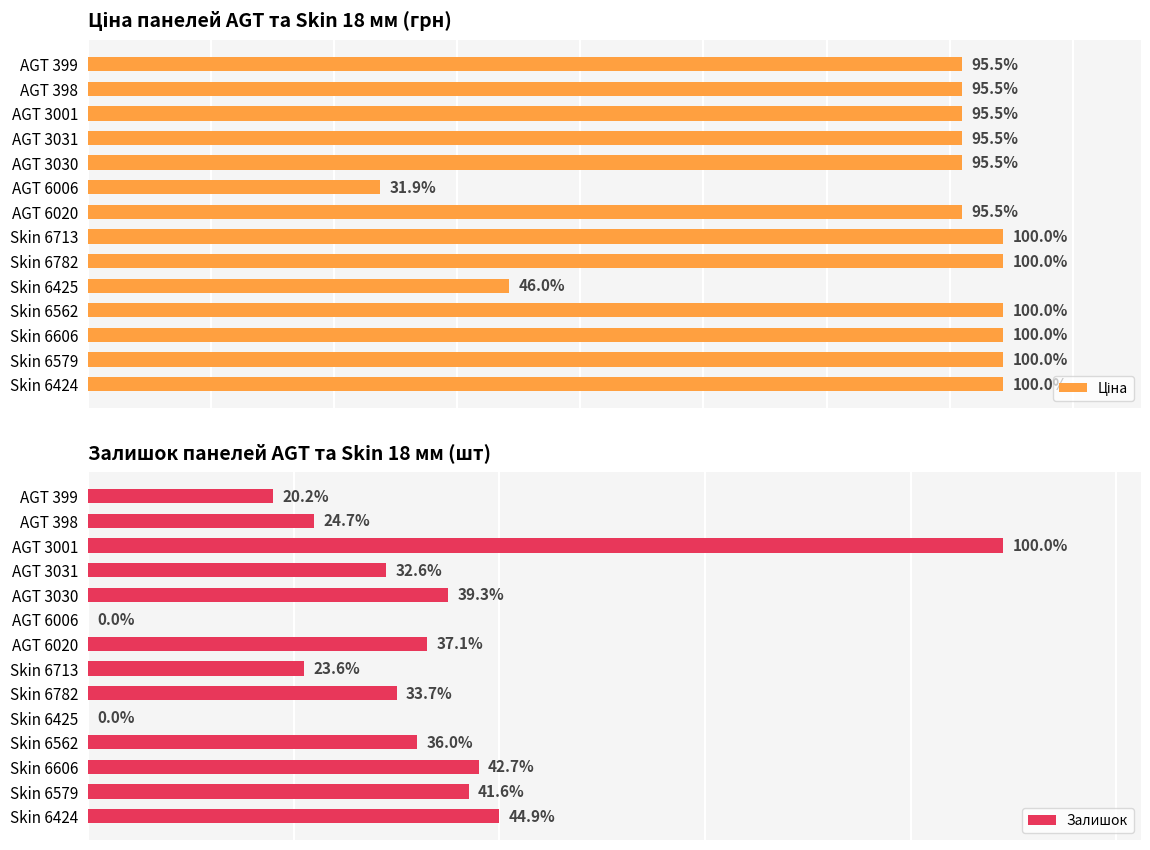

What is the difference between the maximum and minimum values in the Ціна series?

5063.8